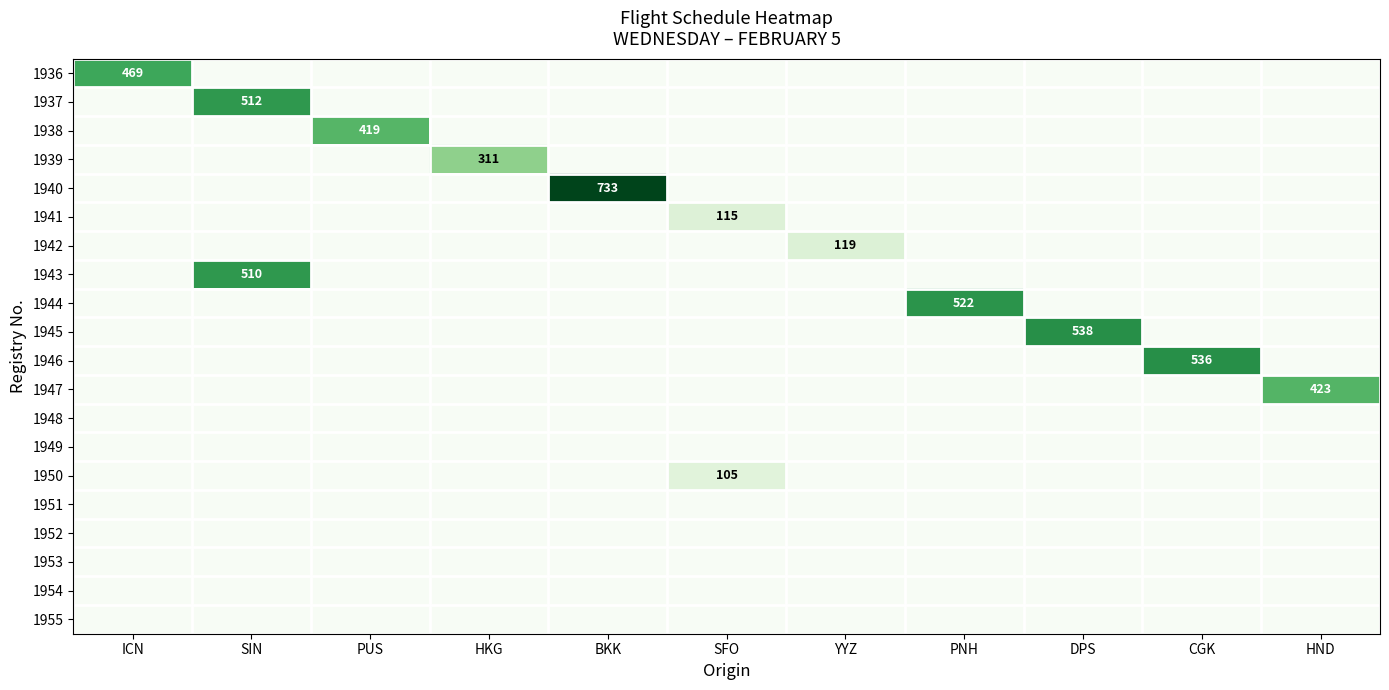

True or false: 1946 has a value of 943 at CGK.

False